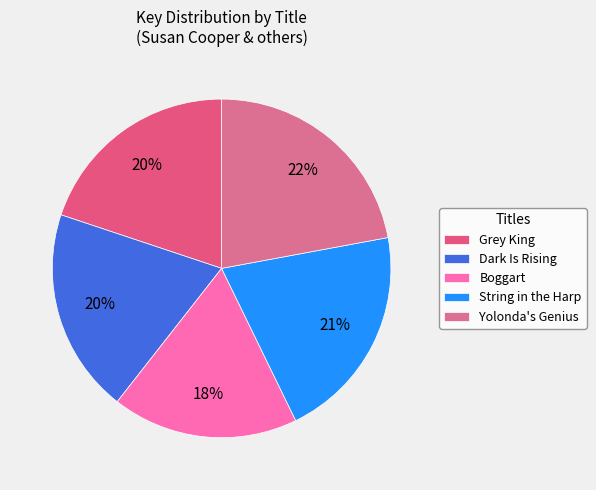

To the nearest percent, what percentage of the pie is Yolonda's Genius?

22%